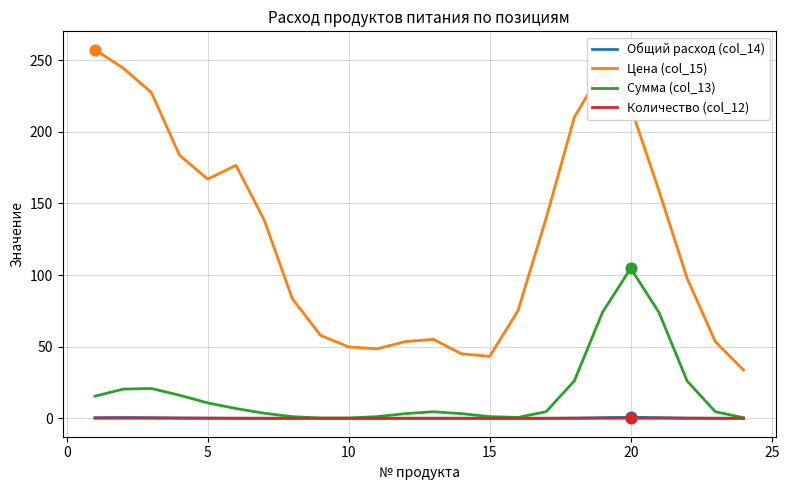

What are all the series names shown in the legend?

Общий расход (col_14), Цена (col_15), Сумма (col_13), Количество (col_12)